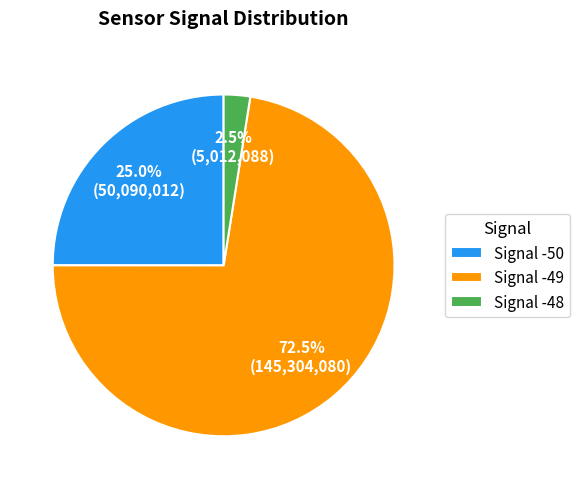

Is there any slice that represents more than half of the pie?

Yes